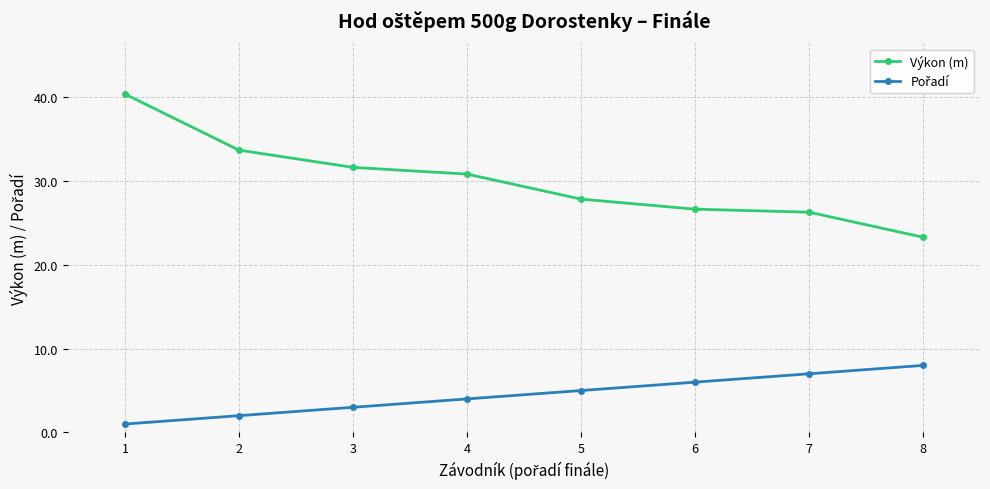

Which series has the largest range (max minus min)?

Výkon (m)